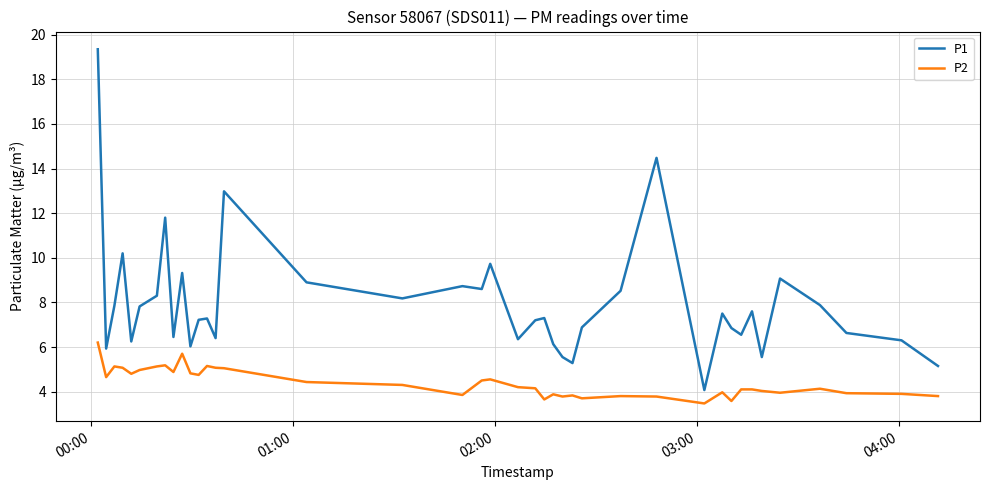

Rank the series by their maximum value, from highest to lowest.

P1, P2